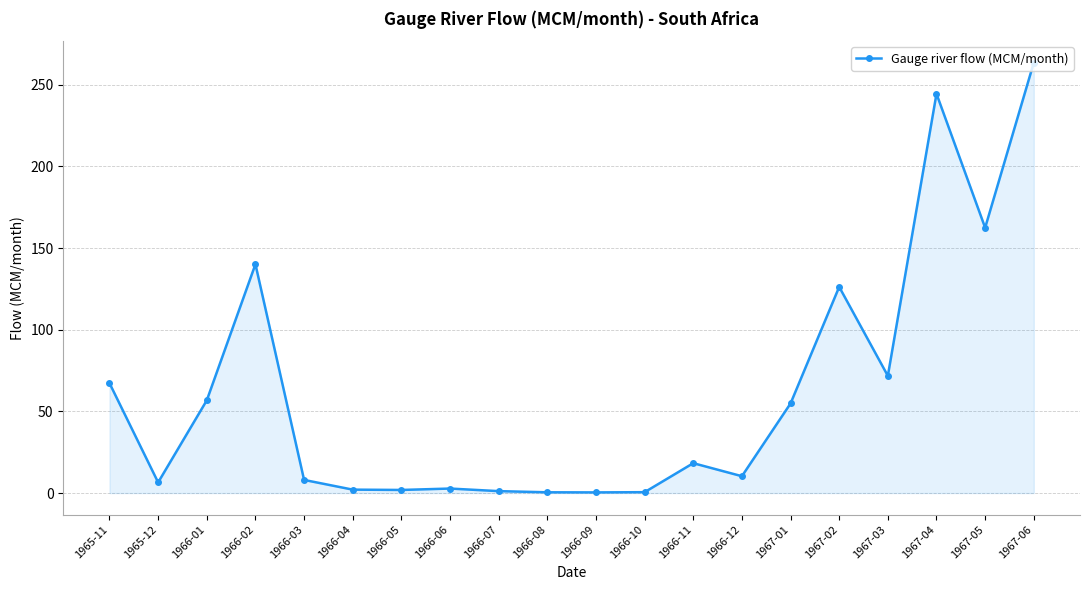

What is the greatest value displayed?

263.5